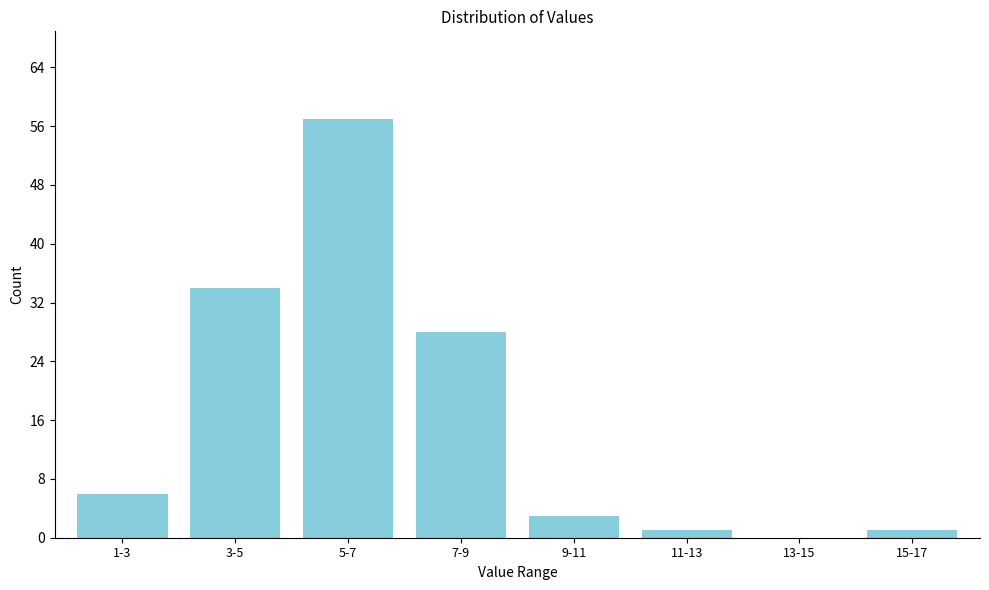

Reading right to left, transcribe all the data shown in this chart.

15-17=1	13-15=0	11-13=1	9-11=3	7-9=28	5-7=57	3-5=34	1-3=6